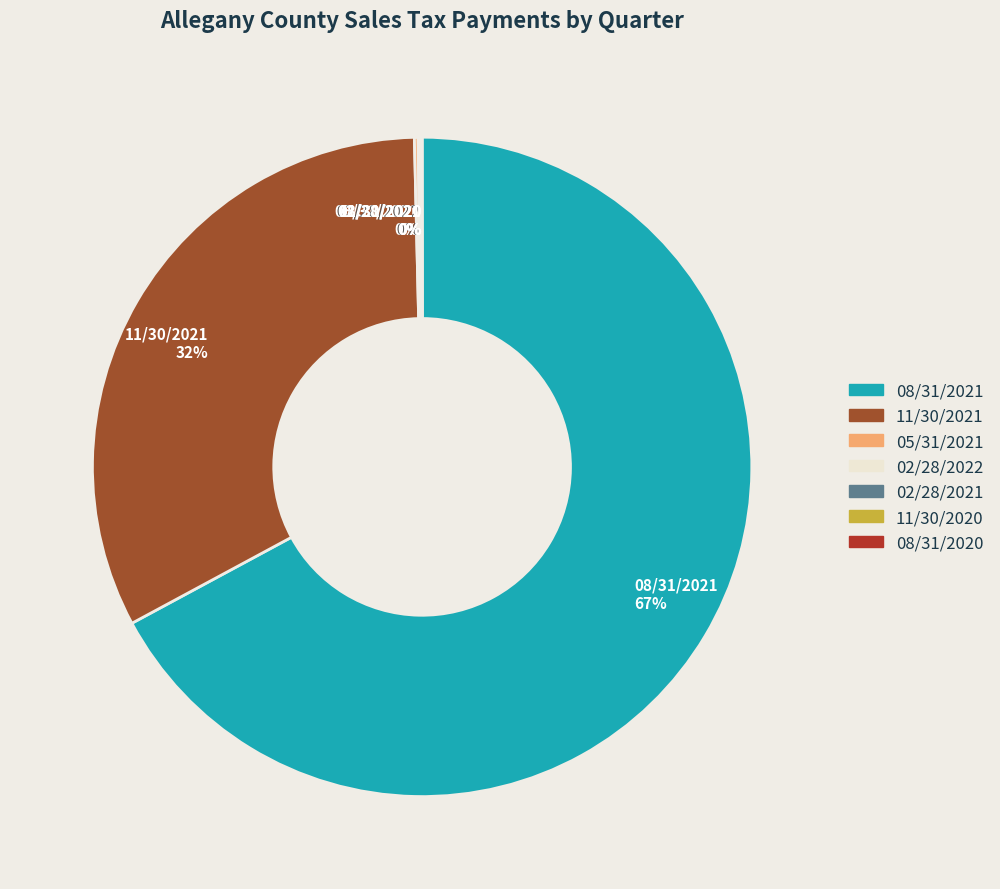

Does any single category account for the majority?

Yes